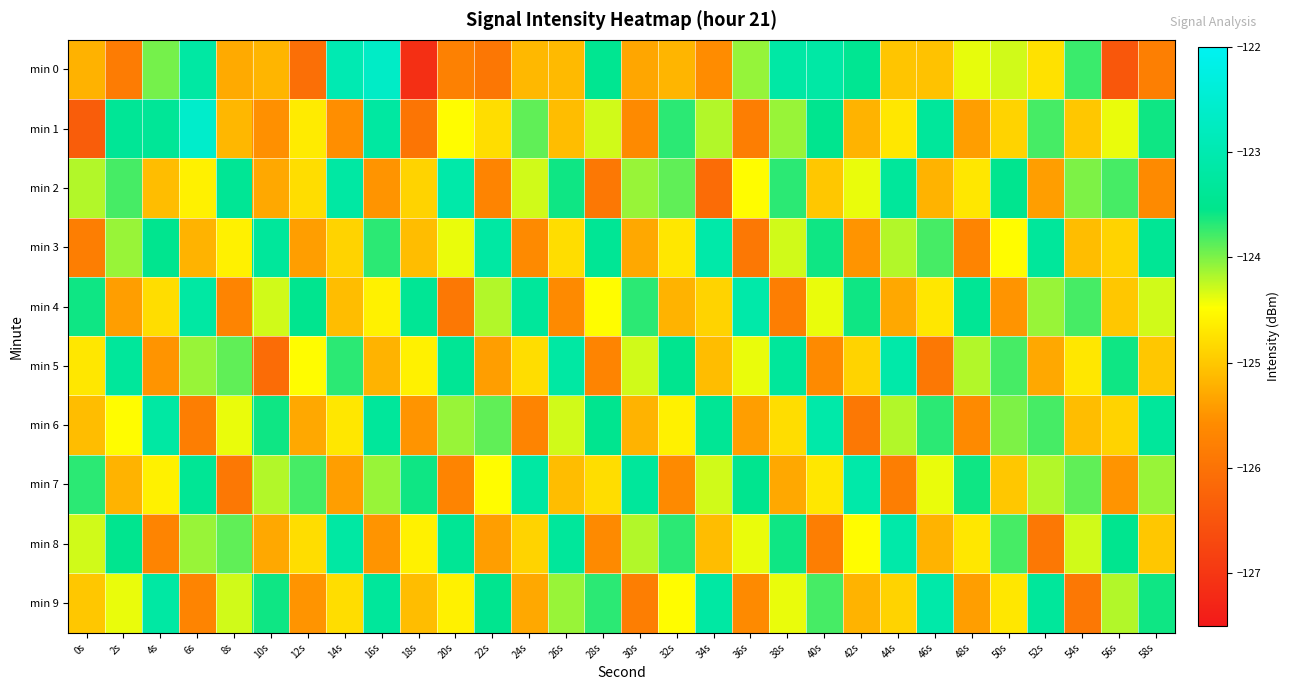

Between 56s and 52s, which is larger?

52s